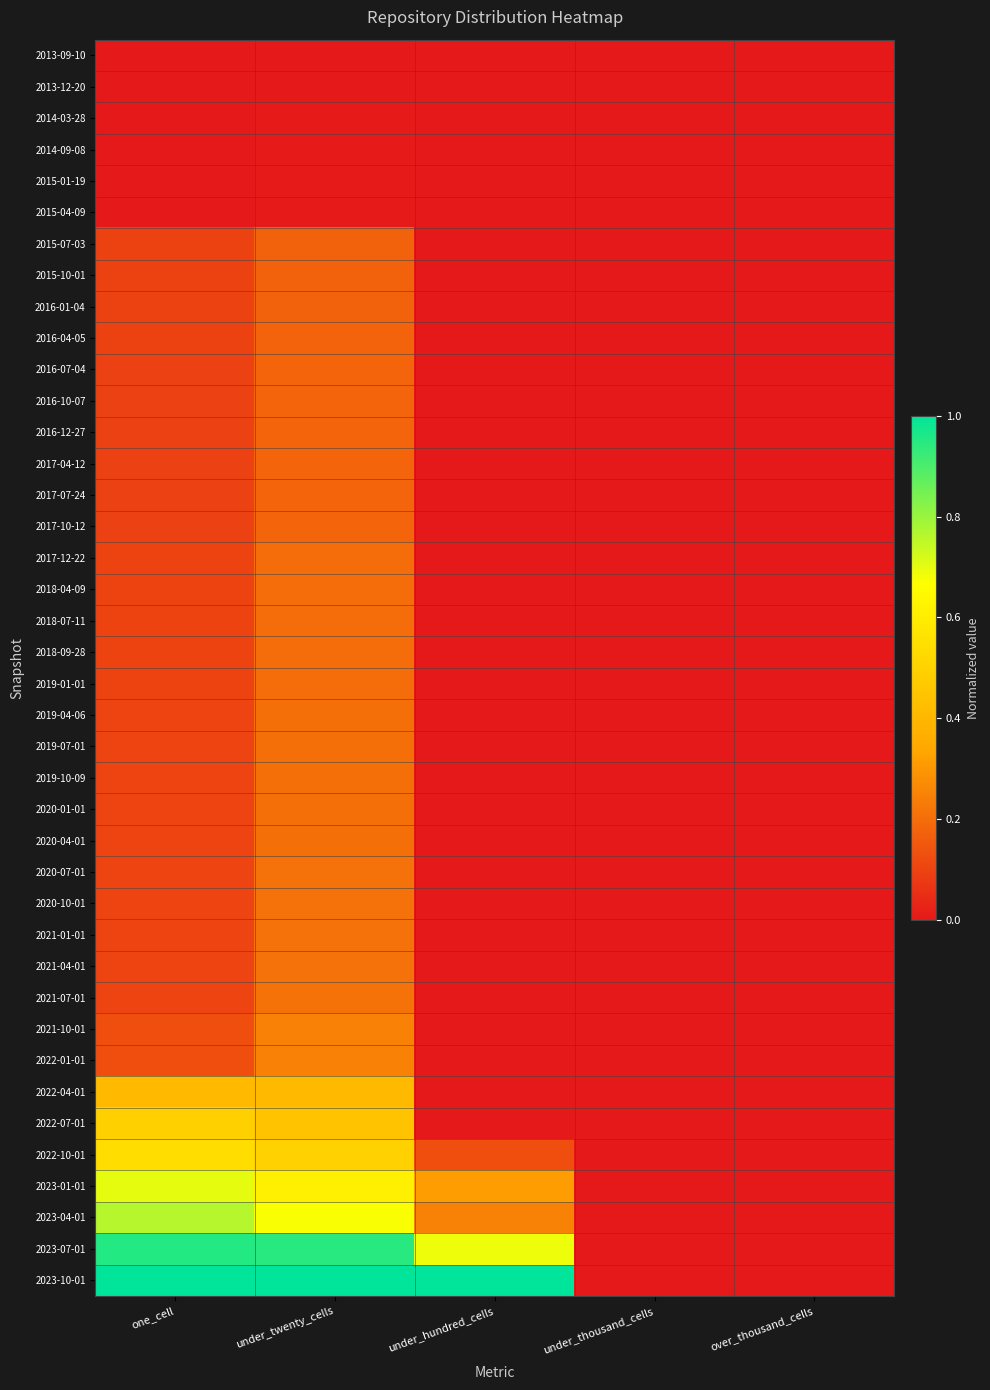

Reading left to right, transcribe all the data shown in this chart.

2013-09-10: one_cell=0.0	under_twenty_cells=0.0	under_hundred_cells=0.0	under_thousand_cells=0.0	over_thousand_cells=0.0
2013-12-20: one_cell=0.0	under_twenty_cells=0.0	under_hundred_cells=0.0	under_thousand_cells=0.0	over_thousand_cells=0.0
2014-03-28: one_cell=0.0	under_twenty_cells=0.0	under_hundred_cells=0.0	under_thousand_cells=0.0	over_thousand_cells=0.0
2014-09-08: one_cell=0.0	under_twenty_cells=0.0	under_hundred_cells=0.0	under_thousand_cells=0.0	over_thousand_cells=0.0
2015-01-19: one_cell=0.0	under_twenty_cells=0.0	under_hundred_cells=0.0	under_thousand_cells=0.0	over_thousand_cells=0.0
2015-04-09: one_cell=0.0	under_twenty_cells=0.0	under_hundred_cells=0.0	under_thousand_cells=0.0	over_thousand_cells=0.0
2015-07-03: one_cell=0.1	under_twenty_cells=0.2	under_hundred_cells=0.0	under_thousand_cells=0.0	over_thousand_cells=0.0
2015-10-01: one_cell=0.1	under_twenty_cells=0.2	under_hundred_cells=0.0	under_thousand_cells=0.0	over_thousand_cells=0.0
2016-01-04: one_cell=0.1	under_twenty_cells=0.2	under_hundred_cells=0.0	under_thousand_cells=0.0	over_thousand_cells=0.0
2016-04-05: one_cell=0.1	under_twenty_cells=0.2	under_hundred_cells=0.0	under_thousand_cells=0.0	over_thousand_cells=0.0
2016-07-04: one_cell=0.1	under_twenty_cells=0.2	under_hundred_cells=0.0	under_thousand_cells=0.0	over_thousand_cells=0.0
2016-10-07: one_cell=0.1	under_twenty_cells=0.2	under_hundred_cells=0.0	under_thousand_cells=0.0	over_thousand_cells=0.0
2016-12-27: one_cell=0.1	under_twenty_cells=0.2	under_hundred_cells=0.0	under_thousand_cells=0.0	over_thousand_cells=0.0
2017-04-12: one_cell=0.1	under_twenty_cells=0.2	under_hundred_cells=0.0	under_thousand_cells=0.0	over_thousand_cells=0.0
2017-07-24: one_cell=0.1	under_twenty_cells=0.2	under_hundred_cells=0.0	under_thousand_cells=0.0	over_thousand_cells=0.0
2017-10-12: one_cell=0.1	under_twenty_cells=0.2	under_hundred_cells=0.0	under_thousand_cells=0.0	over_thousand_cells=0.0
2017-12-22: one_cell=0.1	under_twenty_cells=0.2	under_hundred_cells=0.0	under_thousand_cells=0.0	over_thousand_cells=0.0
2018-04-09: one_cell=0.1	under_twenty_cells=0.2	under_hundred_cells=0.0	under_thousand_cells=0.0	over_thousand_cells=0.0
2018-07-11: one_cell=0.1	under_twenty_cells=0.2	under_hundred_cells=0.0	under_thousand_cells=0.0	over_thousand_cells=0.0
2018-09-28: one_cell=0.1	under_twenty_cells=0.2	under_hundred_cells=0.0	under_thousand_cells=0.0	over_thousand_cells=0.0
2019-01-01: one_cell=0.1	under_twenty_cells=0.2	under_hundred_cells=0.0	under_thousand_cells=0.0	over_thousand_cells=0.0
2019-04-06: one_cell=0.1	under_twenty_cells=0.2	under_hundred_cells=0.0	under_thousand_cells=0.0	over_thousand_cells=0.0
2019-07-01: one_cell=0.1	under_twenty_cells=0.2	under_hundred_cells=0.0	under_thousand_cells=0.0	over_thousand_cells=0.0
2019-10-09: one_cell=0.1	under_twenty_cells=0.2	under_hundred_cells=0.0	under_thousand_cells=0.0	over_thousand_cells=0.0
2020-01-01: one_cell=0.1	under_twenty_cells=0.2	under_hundred_cells=0.0	under_thousand_cells=0.0	over_thousand_cells=0.0
2020-04-01: one_cell=0.1	under_twenty_cells=0.2	under_hundred_cells=0.0	under_thousand_cells=0.0	over_thousand_cells=0.0
2020-07-01: one_cell=0.1	under_twenty_cells=0.2	under_hundred_cells=0.0	under_thousand_cells=0.0	over_thousand_cells=0.0
2020-10-01: one_cell=0.1	under_twenty_cells=0.2	under_hundred_cells=0.0	under_thousand_cells=0.0	over_thousand_cells=0.0
2021-01-01: one_cell=0.1	under_twenty_cells=0.2	under_hundred_cells=0.0	under_thousand_cells=0.0	over_thousand_cells=0.0
2021-04-01: one_cell=0.1	under_twenty_cells=0.2	under_hundred_cells=0.0	under_thousand_cells=0.0	over_thousand_cells=0.0
2021-07-01: one_cell=0.1	under_twenty_cells=0.2	under_hundred_cells=0.0	under_thousand_cells=0.0	over_thousand_cells=0.0
2021-10-01: one_cell=0.1	under_twenty_cells=0.2	under_hundred_cells=0.0	under_thousand_cells=0.0	over_thousand_cells=0.0
2022-01-01: one_cell=0.1	under_twenty_cells=0.2	under_hundred_cells=0.0	under_thousand_cells=0.0	over_thousand_cells=0.0
2022-04-01: one_cell=0.4	under_twenty_cells=0.4	under_hundred_cells=0.0	under_thousand_cells=0.0	over_thousand_cells=0.0
2022-07-01: one_cell=0.5	under_twenty_cells=0.4	under_hundred_cells=0.0	under_thousand_cells=0.0	over_thousand_cells=0.0
2022-10-01: one_cell=0.5	under_twenty_cells=0.5	under_hundred_cells=0.1	under_thousand_cells=0.0	over_thousand_cells=0.0
2023-01-01: one_cell=0.7	under_twenty_cells=0.6	under_hundred_cells=0.3	under_thousand_cells=0.0	over_thousand_cells=0.0
2023-04-01: one_cell=0.8	under_twenty_cells=0.7	under_hundred_cells=0.2	under_thousand_cells=0.0	over_thousand_cells=0.0
2023-07-01: one_cell=1.0	under_twenty_cells=0.9	under_hundred_cells=0.7	under_thousand_cells=0.0	over_thousand_cells=0.0
2023-10-01: one_cell=1.0	under_twenty_cells=1.0	under_hundred_cells=1.0	under_thousand_cells=0.0	over_thousand_cells=0.0